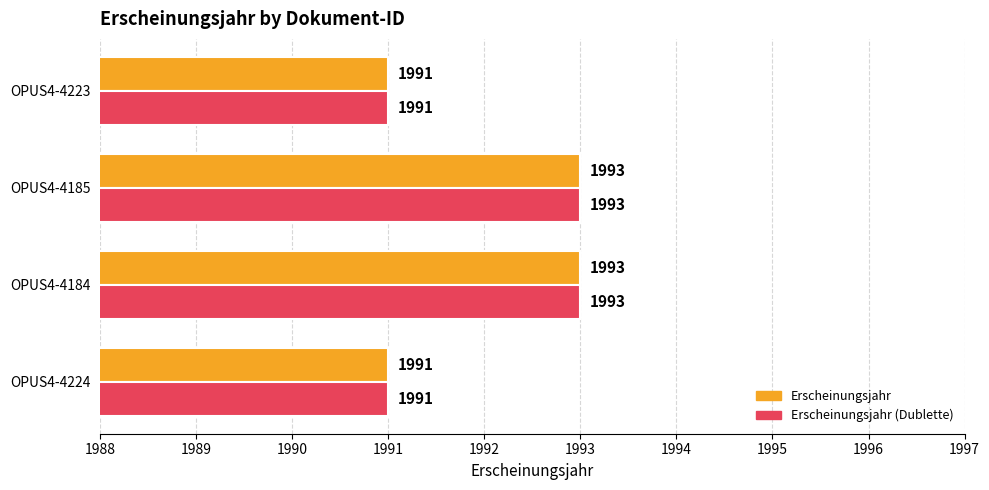

True or false: Erscheinungsjahr (Dublette) has a value of 1991 at OPUS4-4224.

True